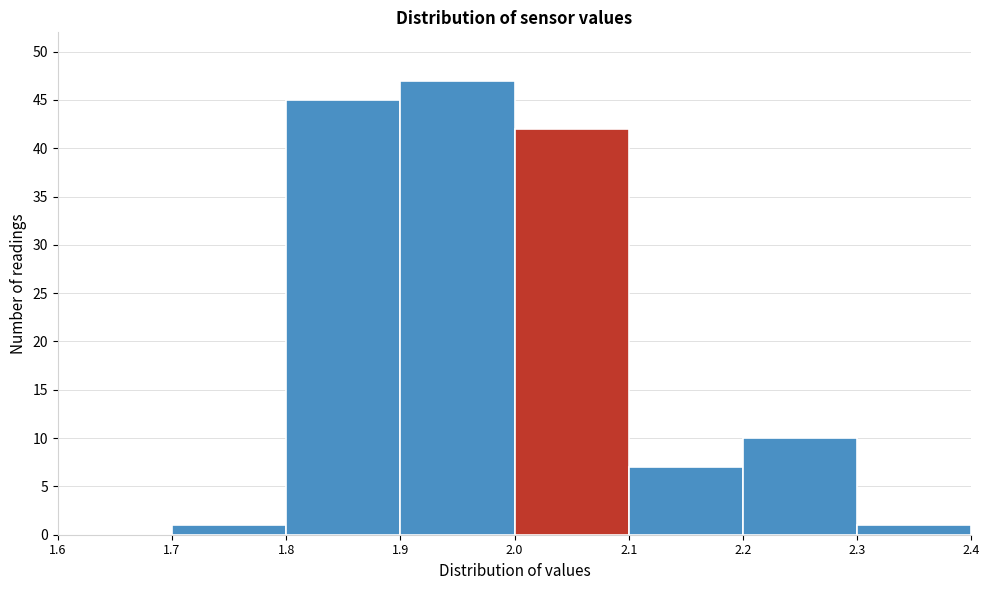

What is the height of the bar covering 2.0 to 2.1 on the x-axis? The values are not printed on the chart, so give them approximately, as read against the axis.

42